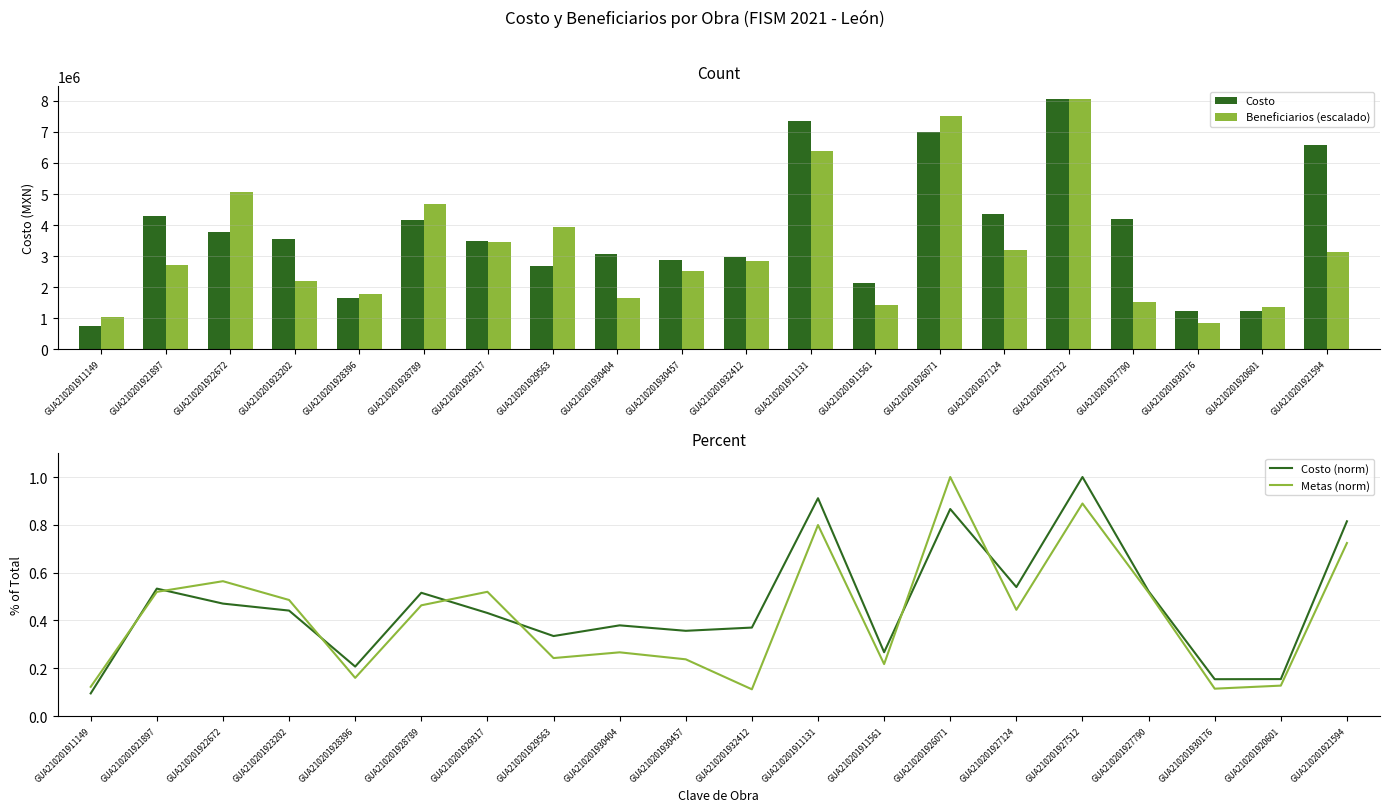

What is the label of the 15th bar from the left?

GUA210201927124